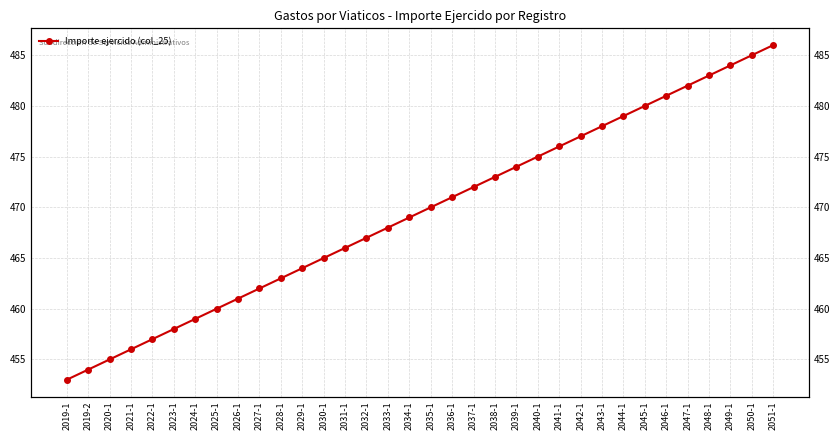

How many distinct data groups are displayed?

1